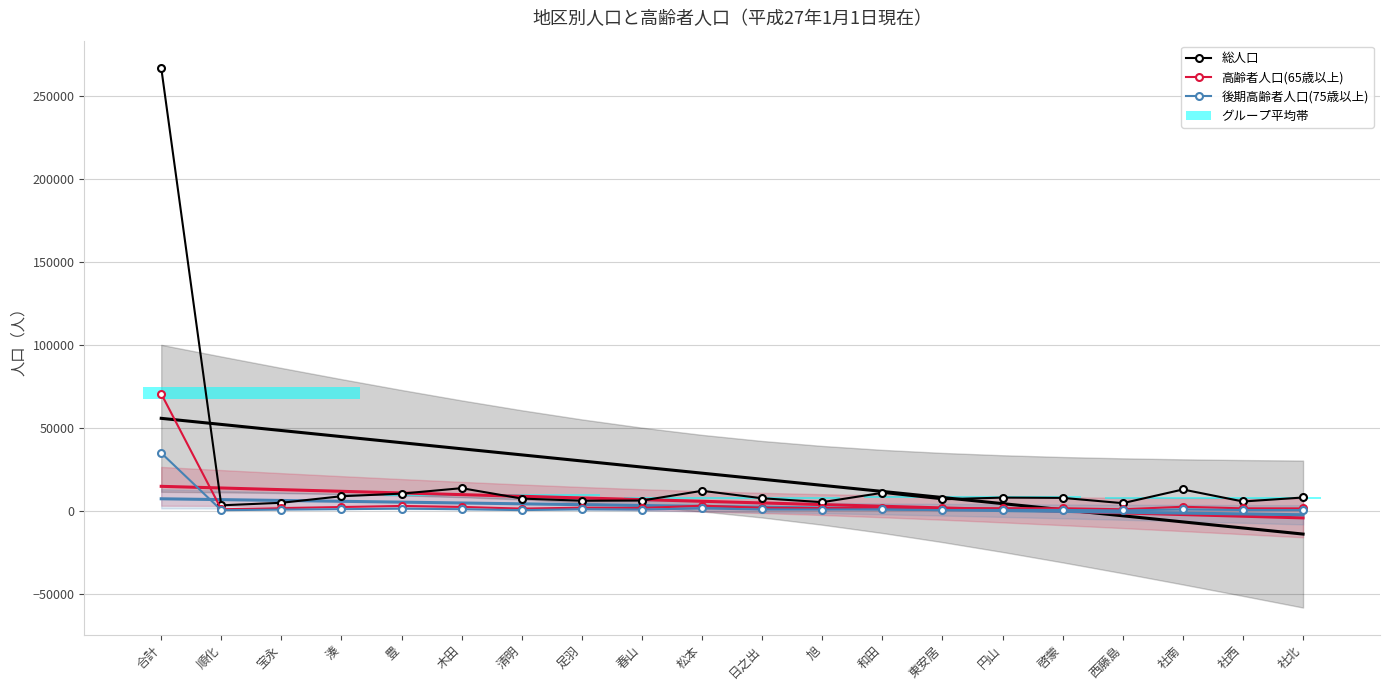

What is the maximum value shown in the chart?

267331